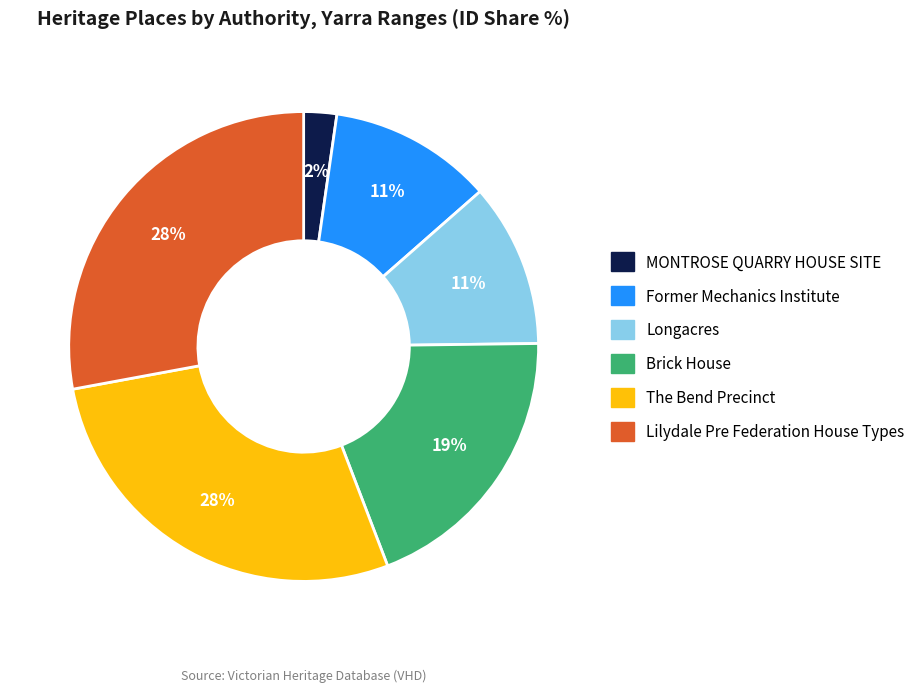

True or false: Brick House accounts for 31% of the total.

False